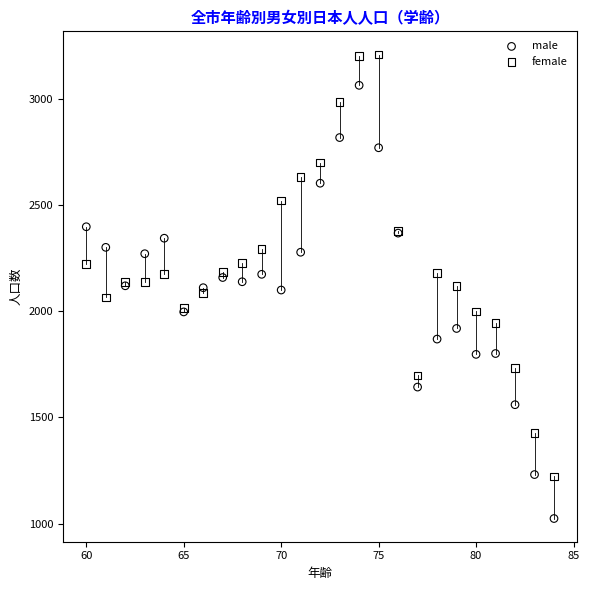

What are all the series names shown in the legend?

male, female